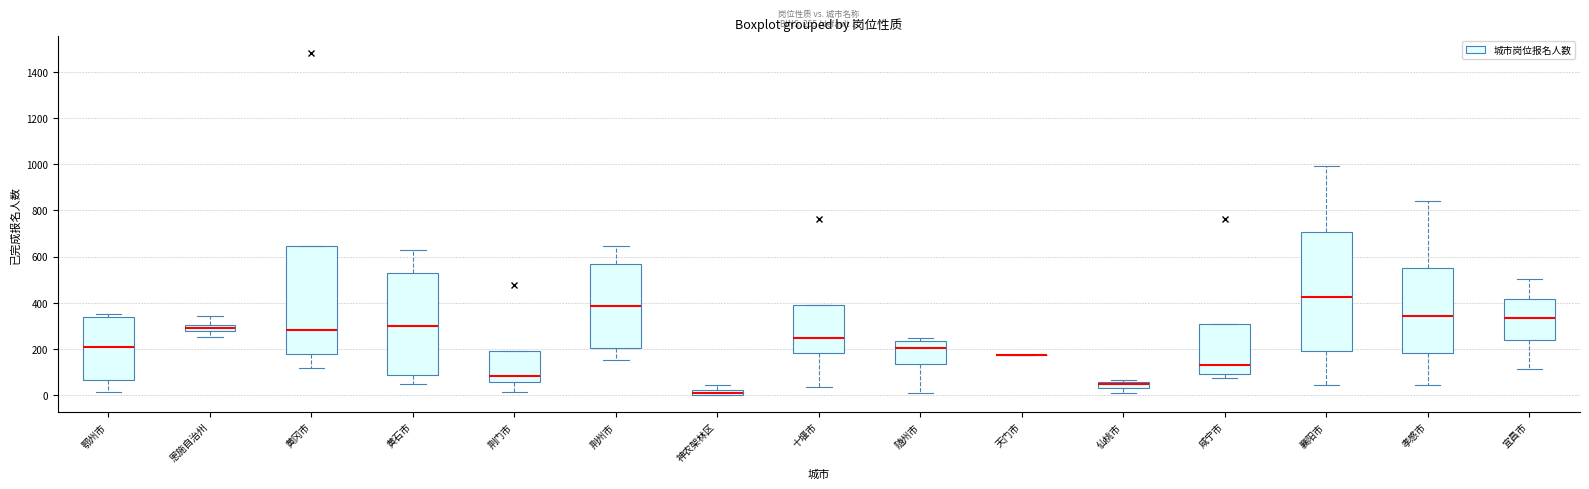

Comparing the boxes themselves (not the whiskers), which one is the tallest?

襄阳市